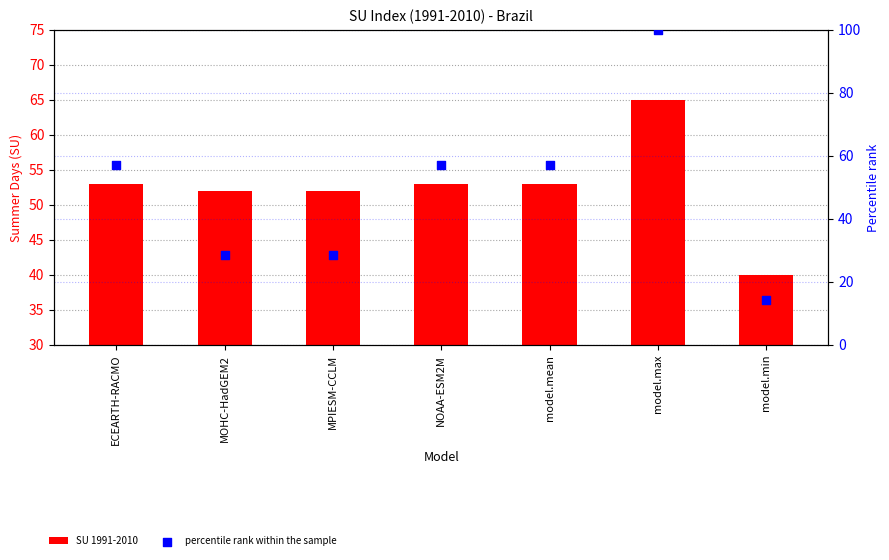

Is the value of percentile rank within the sample at model.mean greater than the value of SU 1991-2010 at MPIESM-CCLM?

Yes